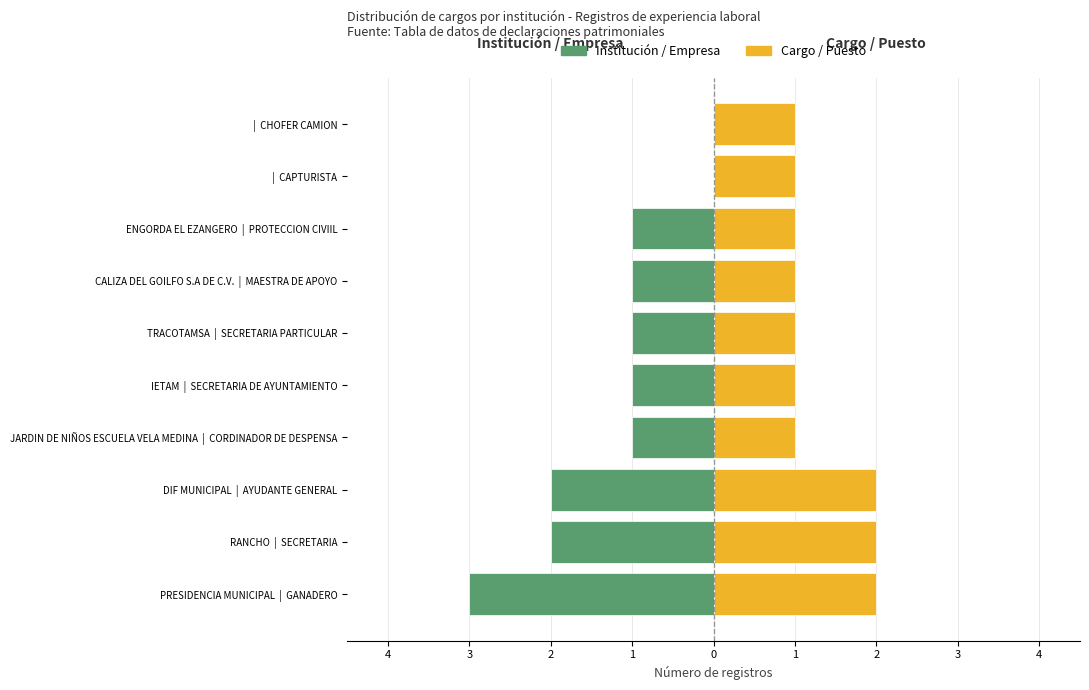

Which series changed the most between JARDIN DE NIÑOS ESCUELA VELA MEDINA | CORDINADOR DE DESPENSA and CALIZA DEL GOILFO S.A DE C.V. | MAESTRA DE APOYO?

Institución / Empresa